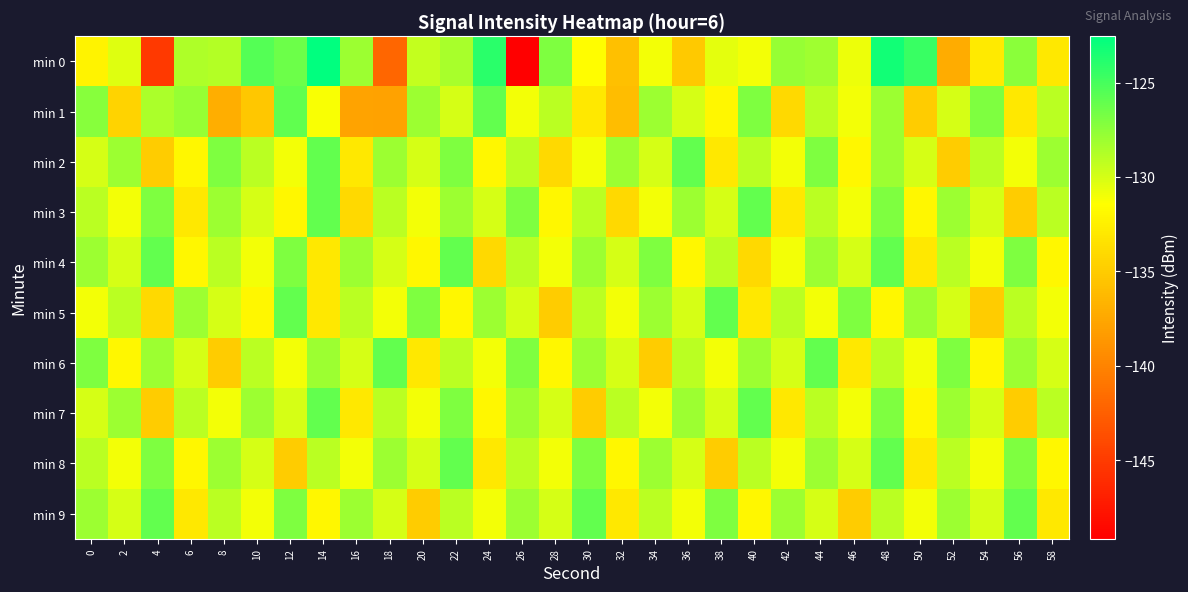

Between 22 and 56, which series saw the biggest shift?

min 7